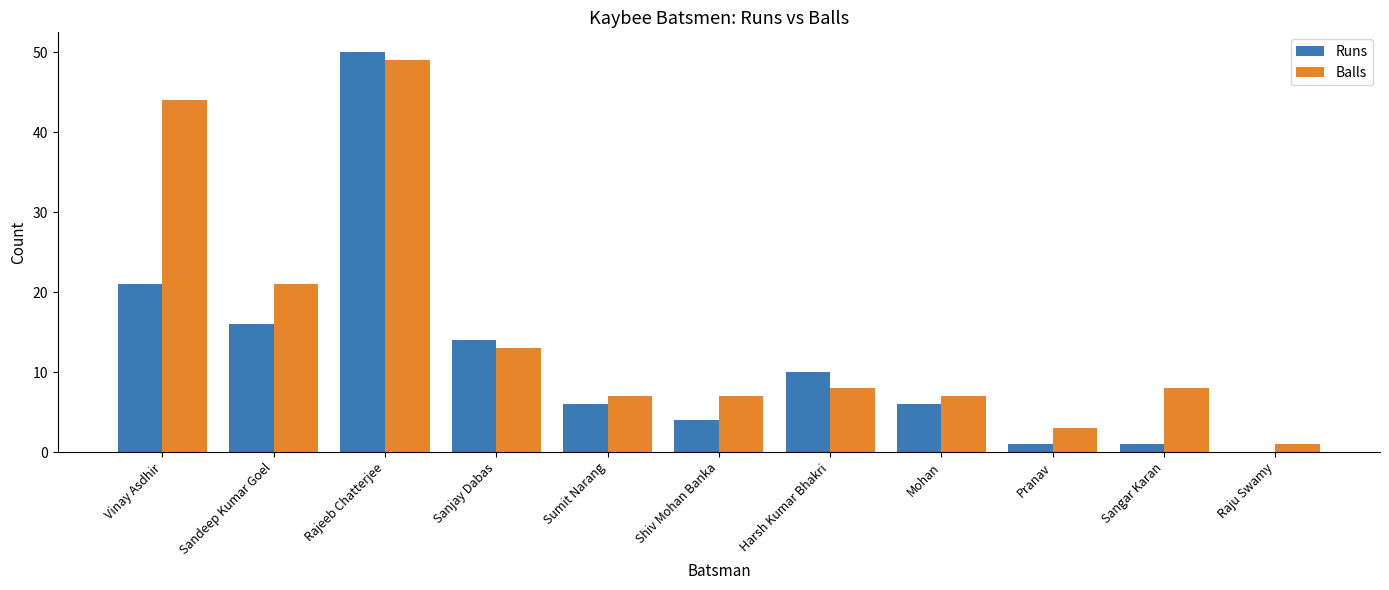

How many groups of bars are there?

11